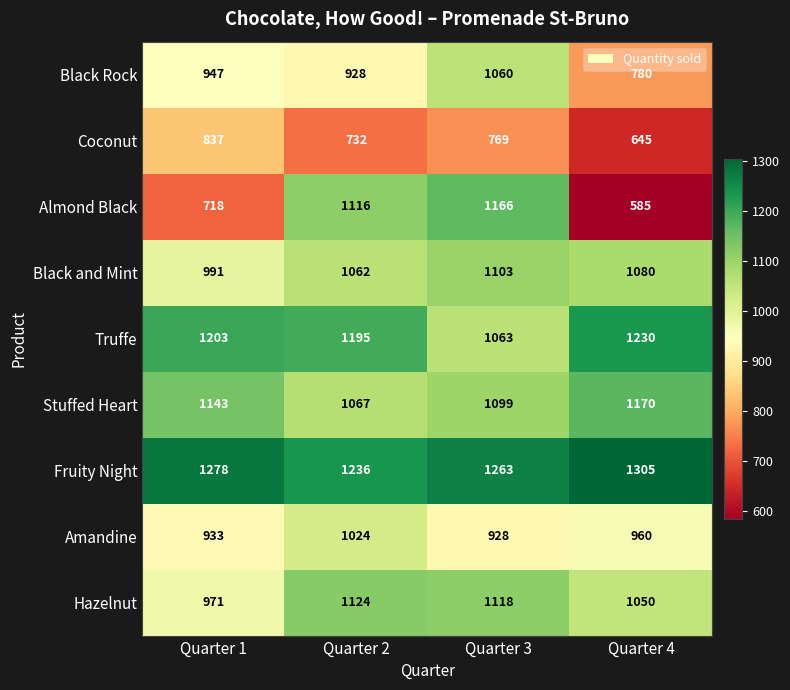

Which series has the widest spread of values?

Almond Black